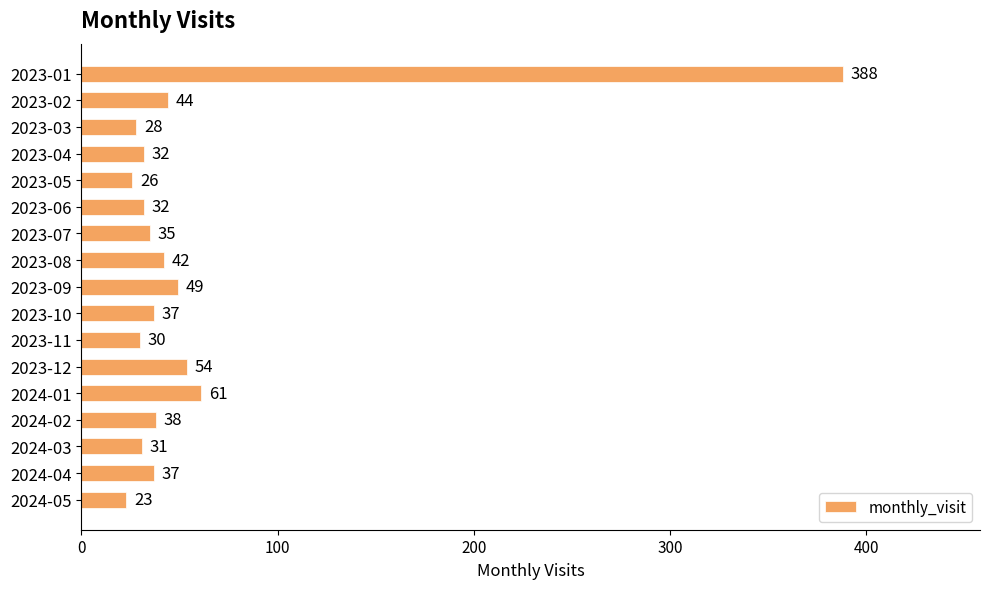

Reading top to bottom, what are all the values shown in this chart?

2023-01=388	2023-02=44	2023-03=28	2023-04=32	2023-05=26	2023-06=32	2023-07=35	2023-08=42	2023-09=49	2023-10=37	2023-11=30	2023-12=54	2024-01=61	2024-02=38	2024-03=31	2024-04=37	2024-05=23